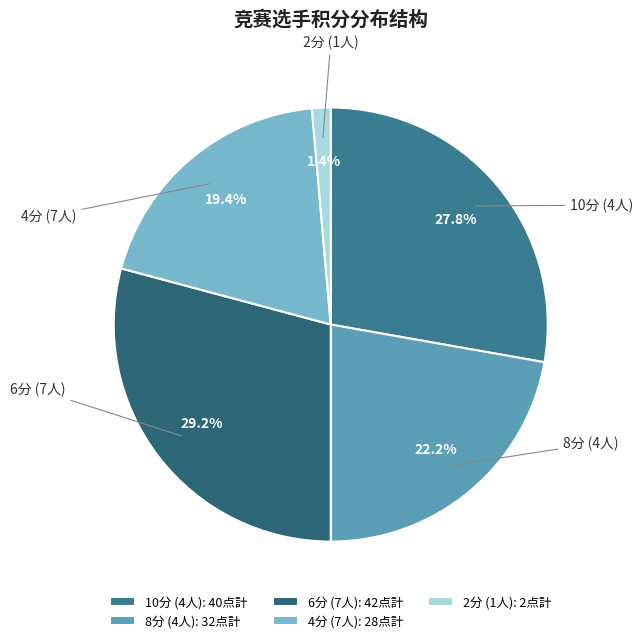

Is there a majority slice in this chart?

No